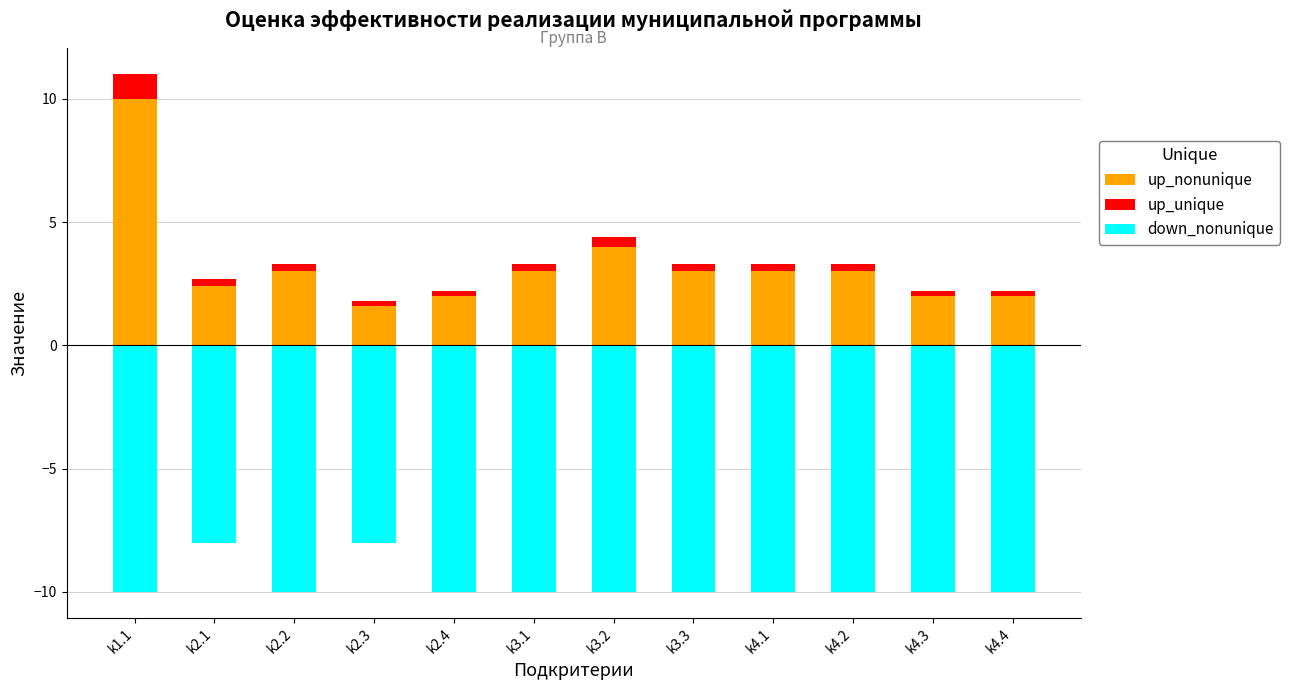

List the series in order of their peak value, highest first.

up_nonunique, up_unique, down_nonunique